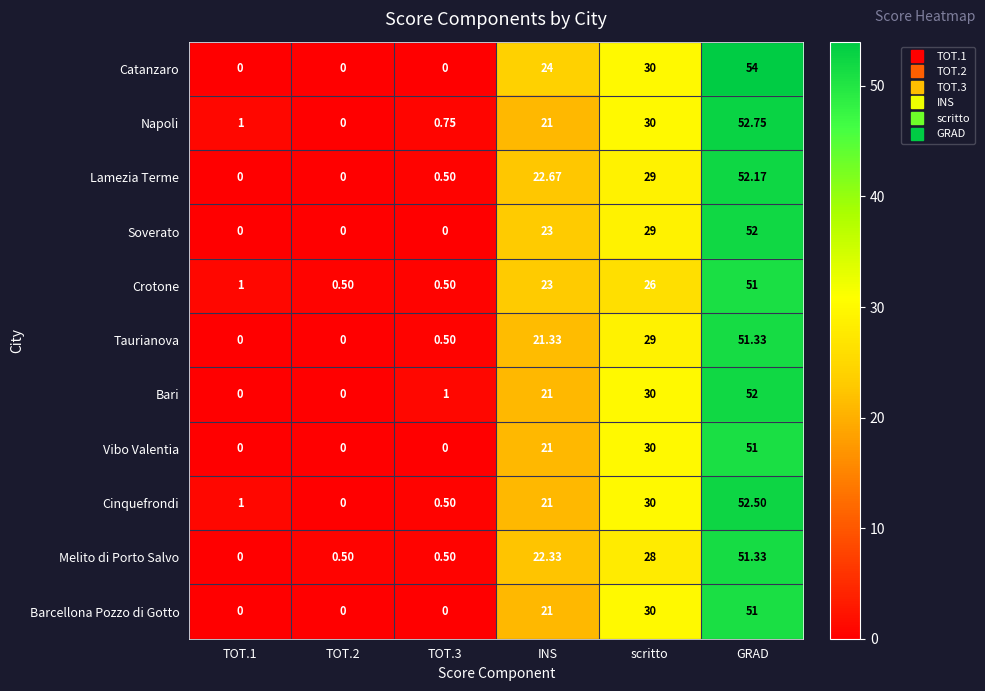

At which category does the chart reach its peak across all series?

GRAD